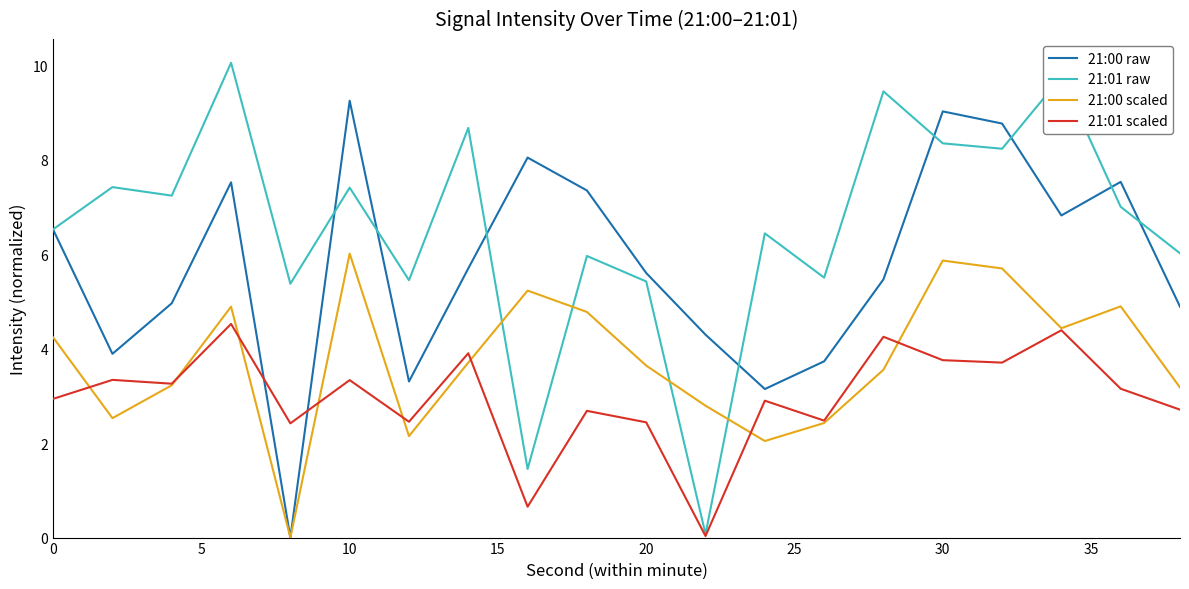

Rank the series by their maximum value, from lowest to highest.

21:01 scaled, 21:00 scaled, 21:00 raw, 21:01 raw